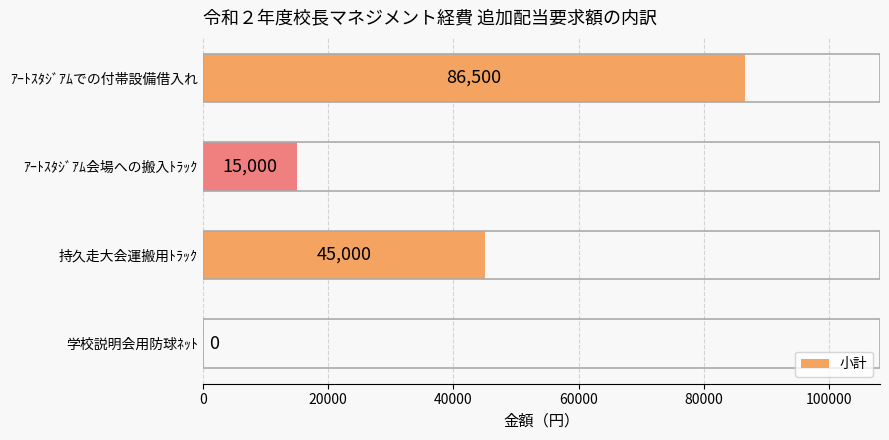

What is the average value?

36625